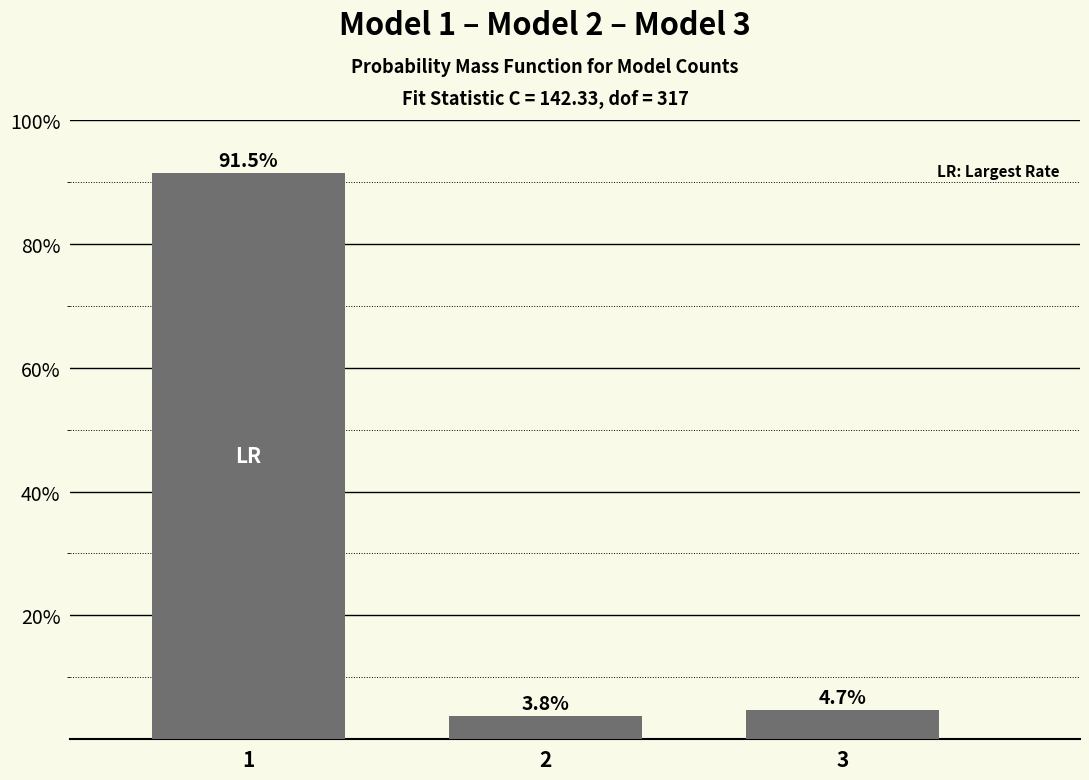

Reading left to right, what are all the values shown in this chart?

91.5	3.8	4.7